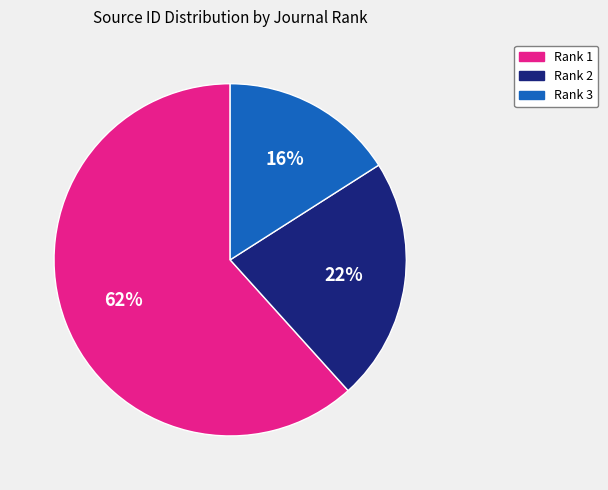

Which has a higher value, Rank 3 or Rank 2?

Rank 2